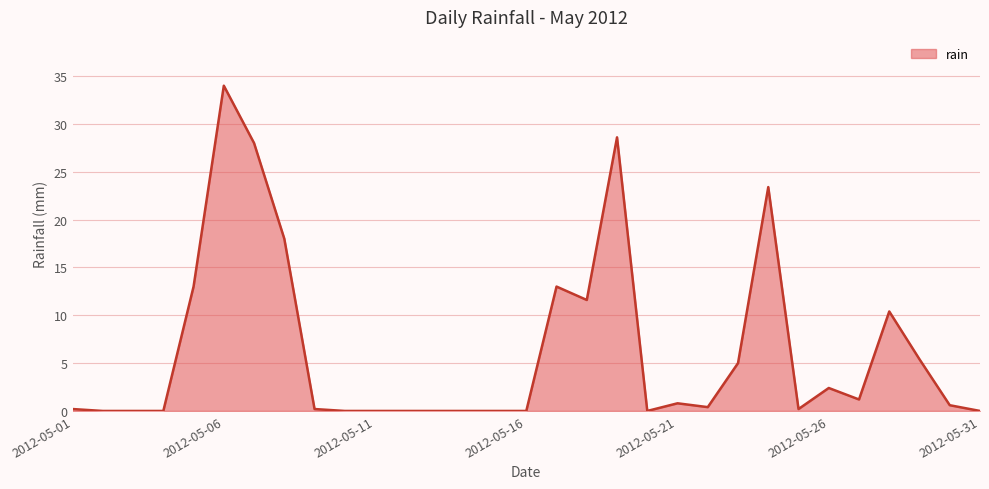

What is the maximum value shown in the chart?

34.0